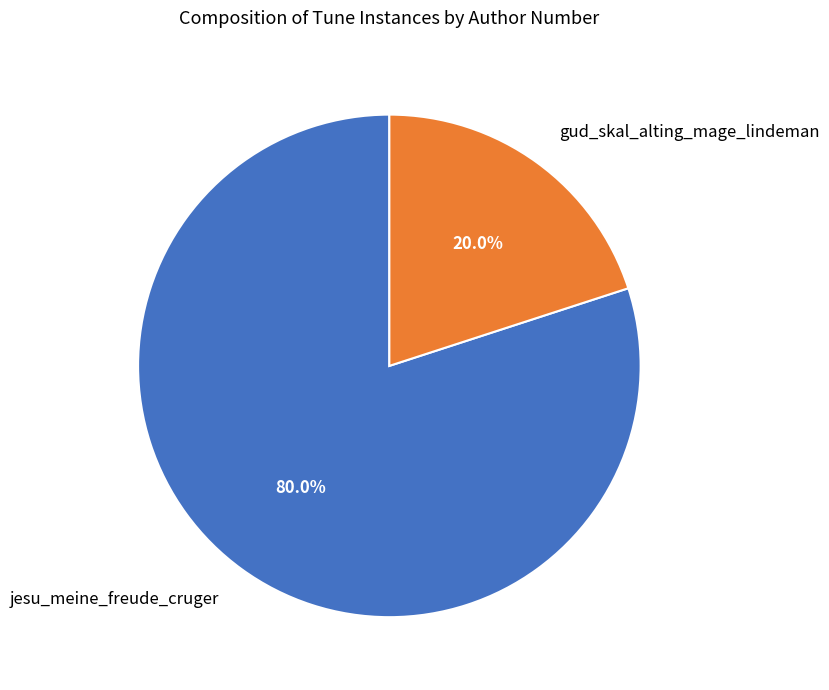

To the nearest percent, what percentage of the pie is jesu_meine_freude_cruger?

80%